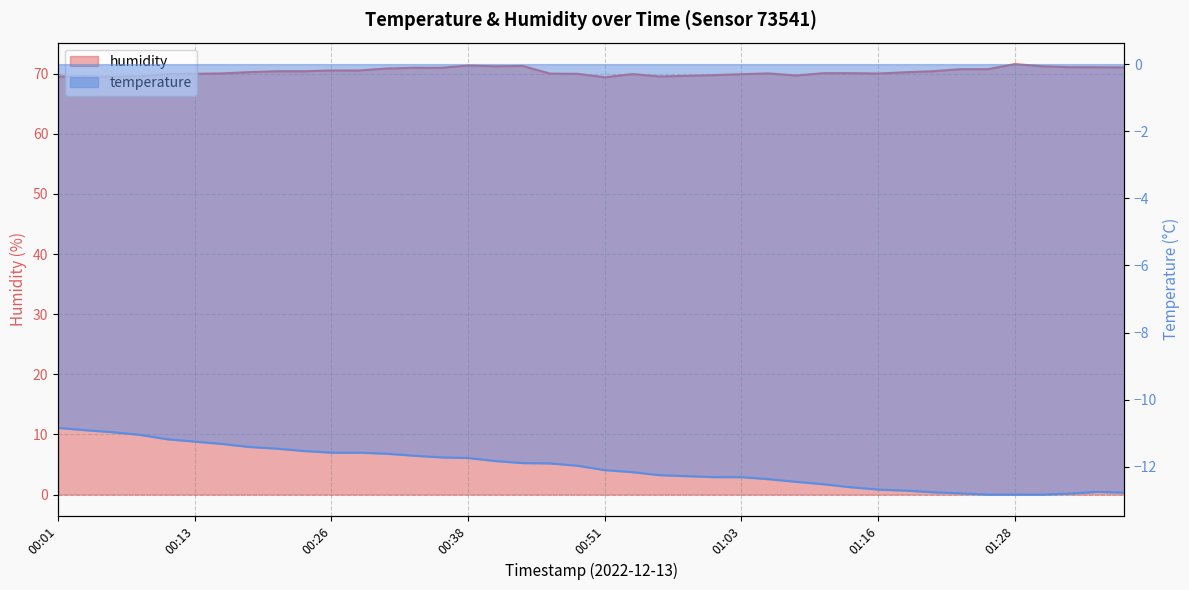

At which label does humidity reach its peak?

01:28